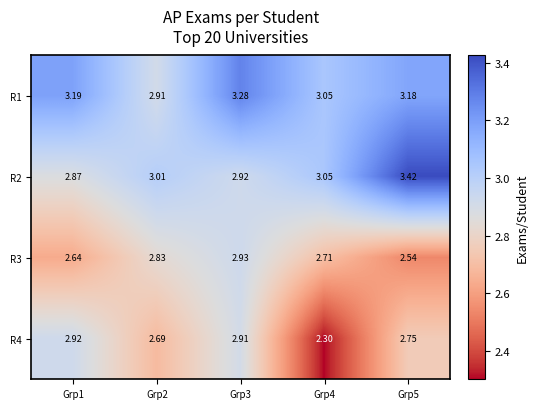

Which series has the widest spread of values?

R4